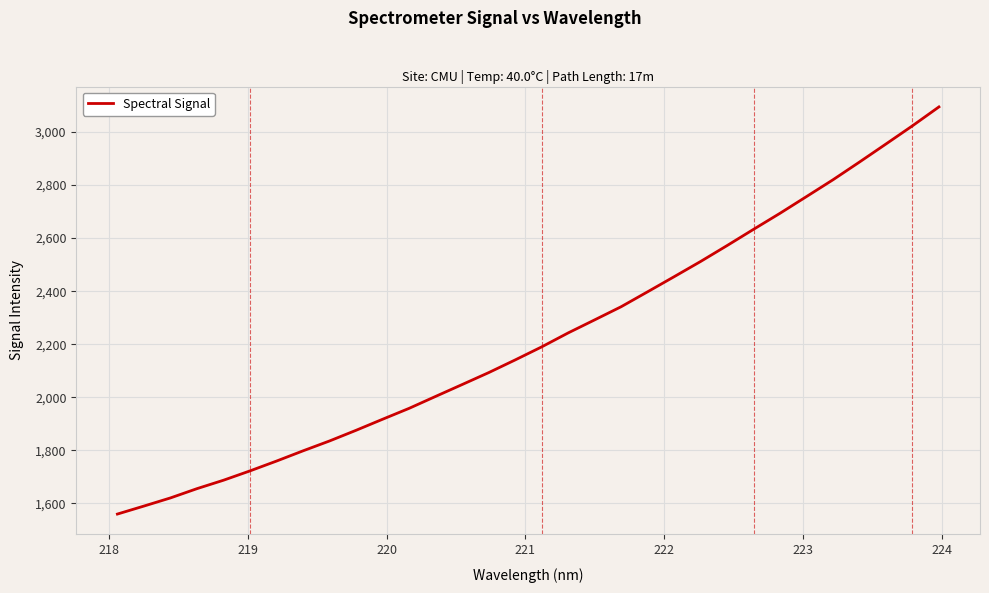

What is the smallest value displayed?

1559.8